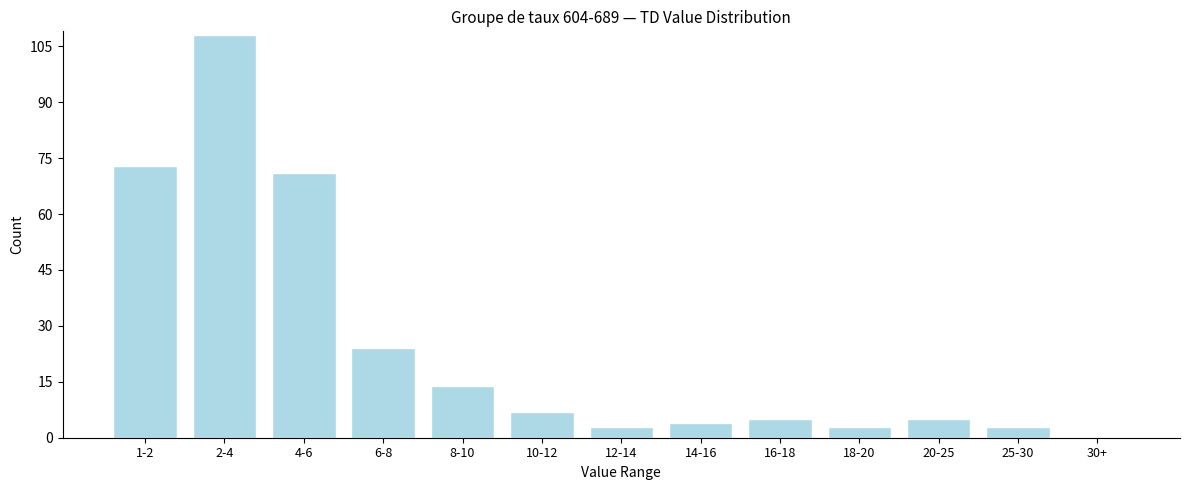

Reading left to right, extract all data points from this chart.

1-2=73	2-4=108	4-6=71	6-8=24	8-10=14	10-12=7	12-14=3	14-16=4	16-18=5	18-20=3	20-25=5	25-30=3	30+=0